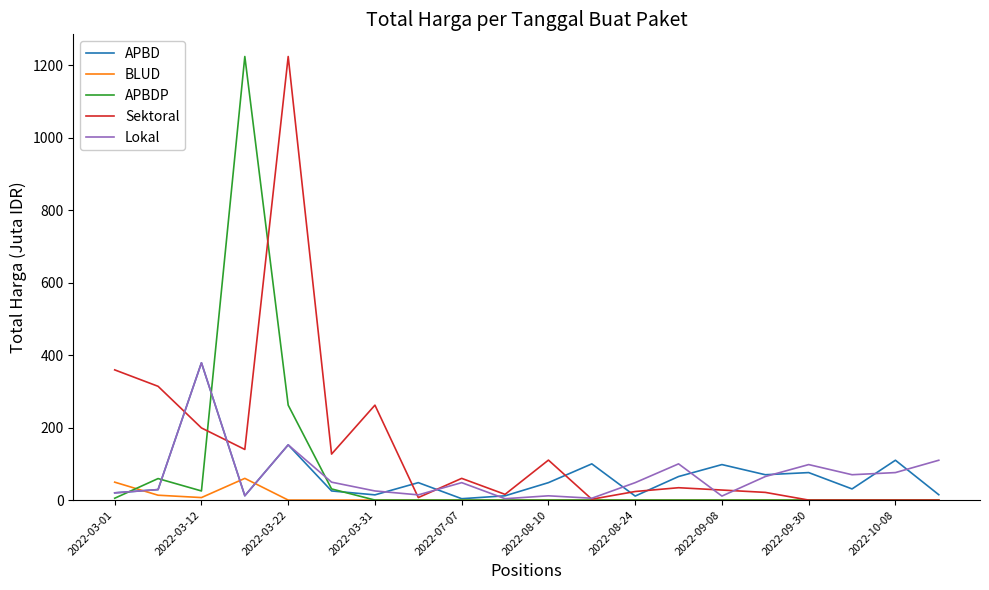

True or false: APBD and Sektoral cross at least once.

True